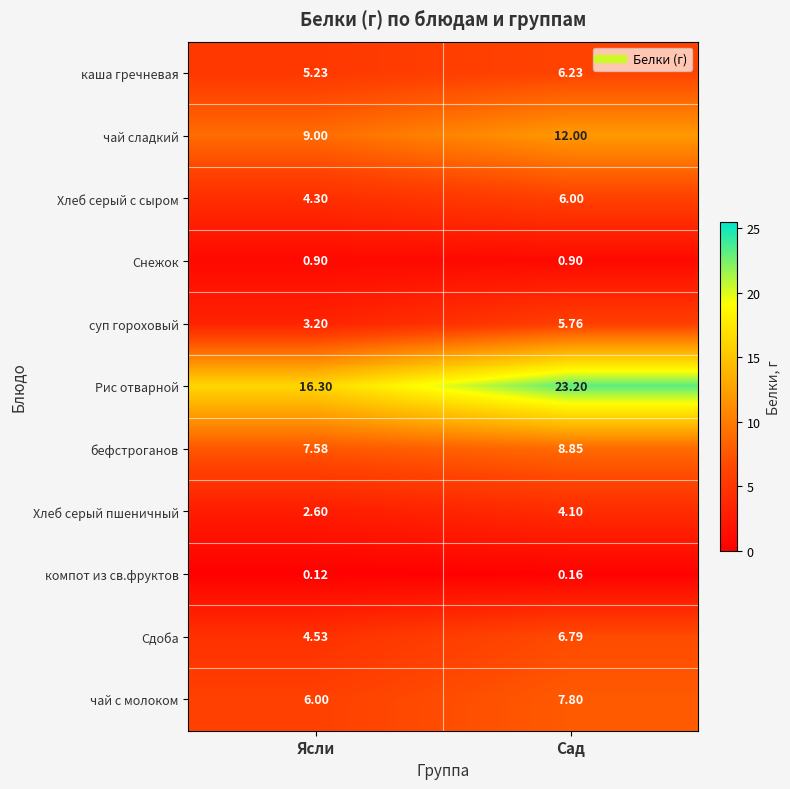

Which series has the largest range (max minus min)?

Рис отварной